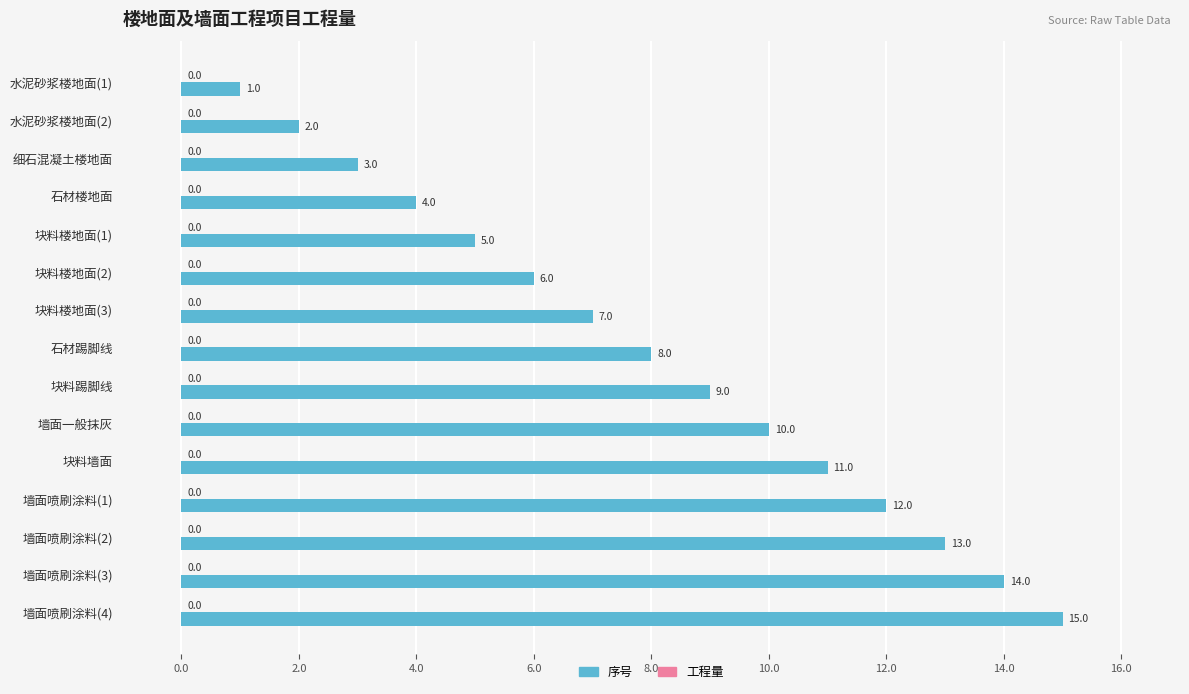

Rank the categories by value from highest to lowest.

墙面喷刷涂料(4), 墙面喷刷涂料(3), 墙面喷刷涂料(2), 墙面喷刷涂料(1), 块料墙面, 墙面一般抹灰, 块料踢脚线, 石材踢脚线, 块料楼地面(3), 块料楼地面(2), 块料楼地面(1), 石材楼地面, 细石混凝土楼地面, 水泥砂浆楼地面(2), 水泥砂浆楼地面(1)